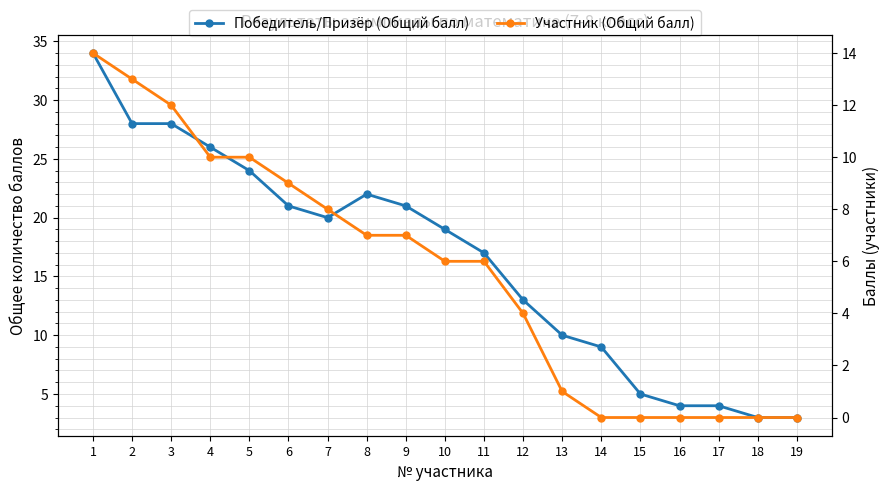

Where does the Участник (Общий балл) series first go above 6?

1